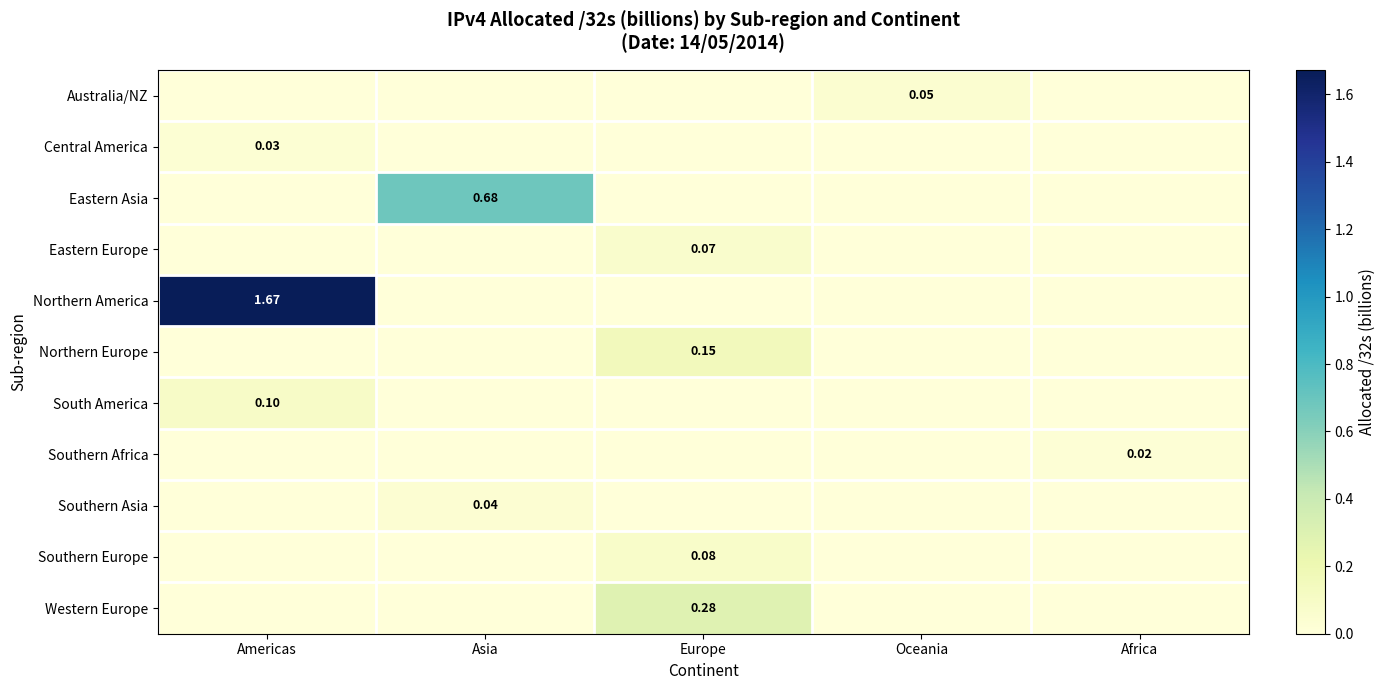

True or false: Northern Europe has a value of 0.1 at Oceania.

False